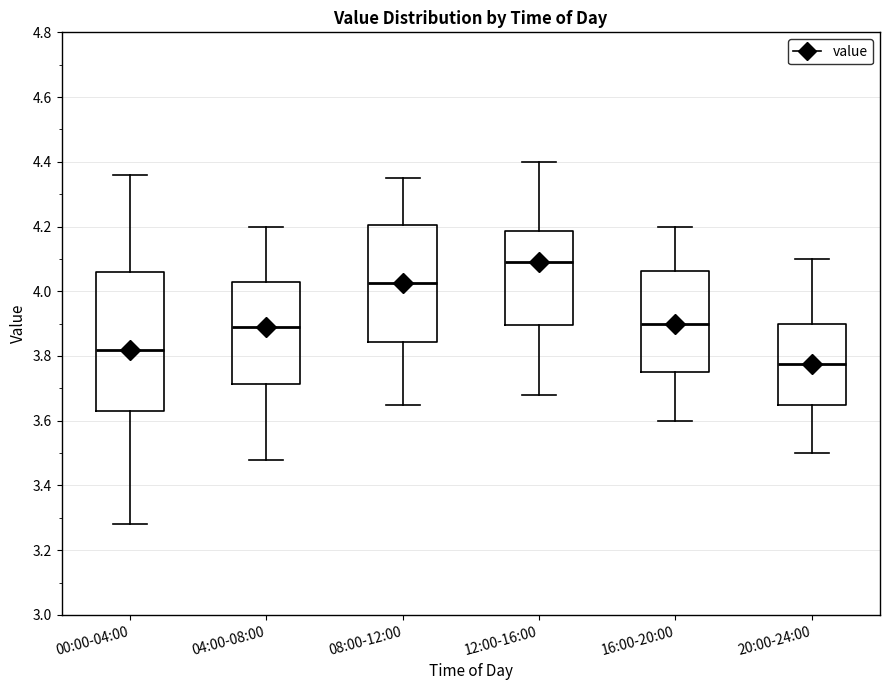

Which box's median line is the highest?

12:00-16:00